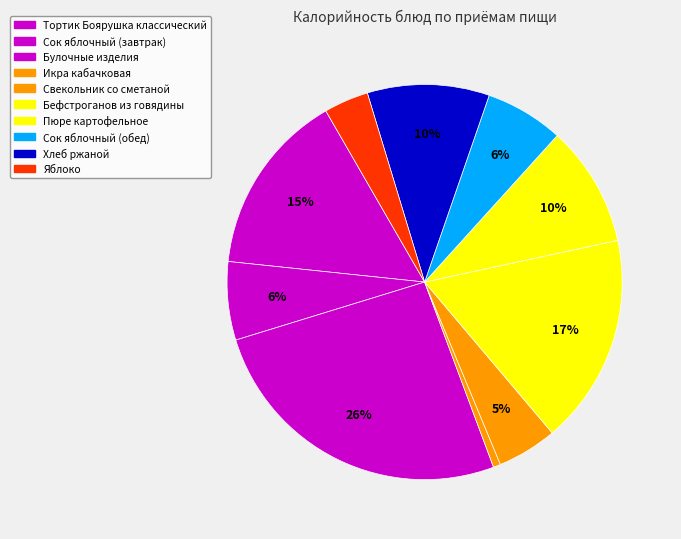

Which slice is the smallest?

Икра кабачковая